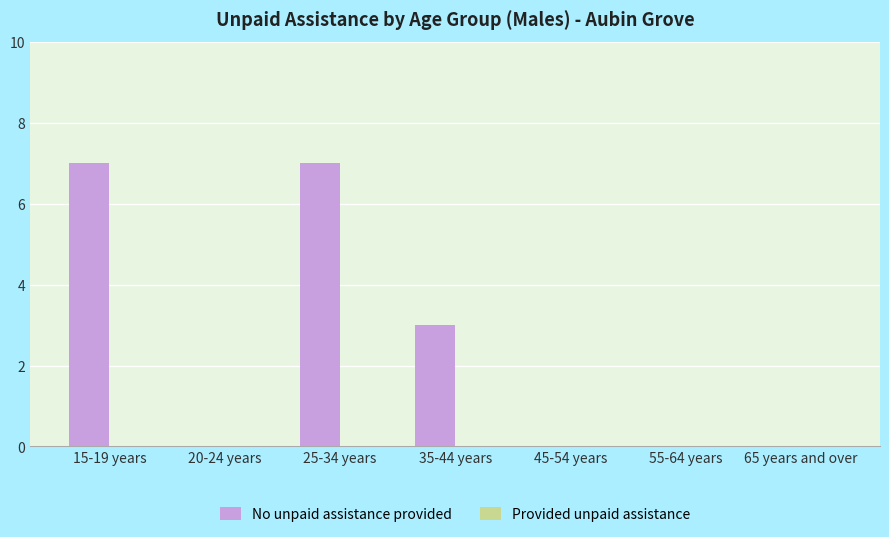

What is the greatest value displayed?

7